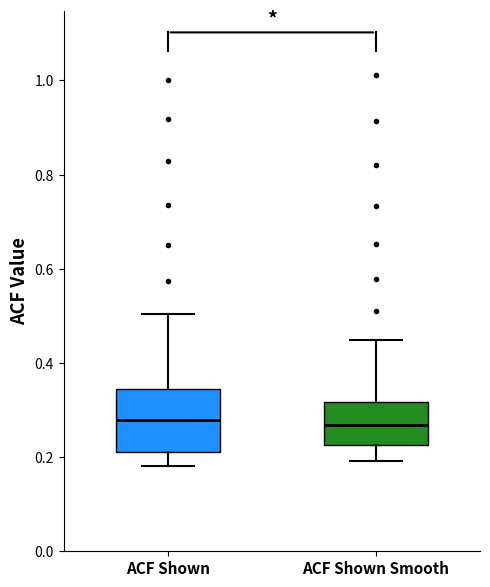

Reading left to right, read every box against the y-axis: the position of its median line, the range the box covers, and the ends of its whiskers. The values are not printed on the chart, so give them approximately, as read against the axis.

ACF Shown: median 0.28, box 0.22 to 0.34, whiskers 0.18 to 0.50
ACF Shown Smooth: median 0.26, box 0.22 to 0.32, whiskers 0.20 to 0.44